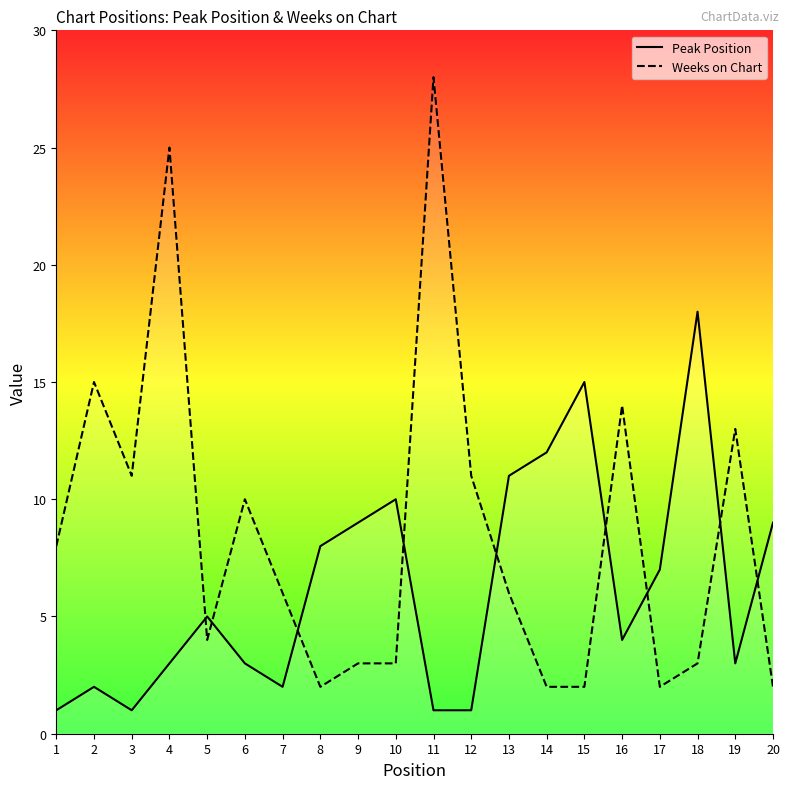

Count the number of data series in this chart.

2